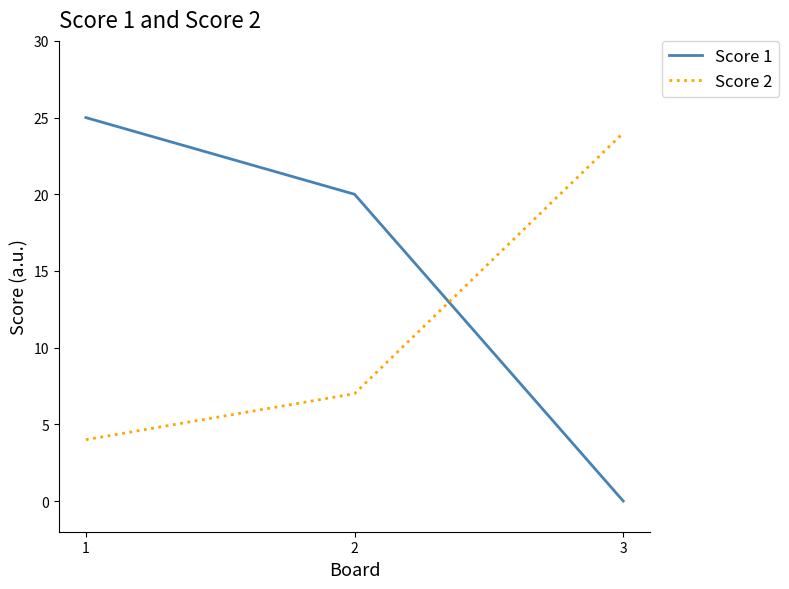

Rank the categories by Score 1 value from lowest to highest.

3, 2, 1